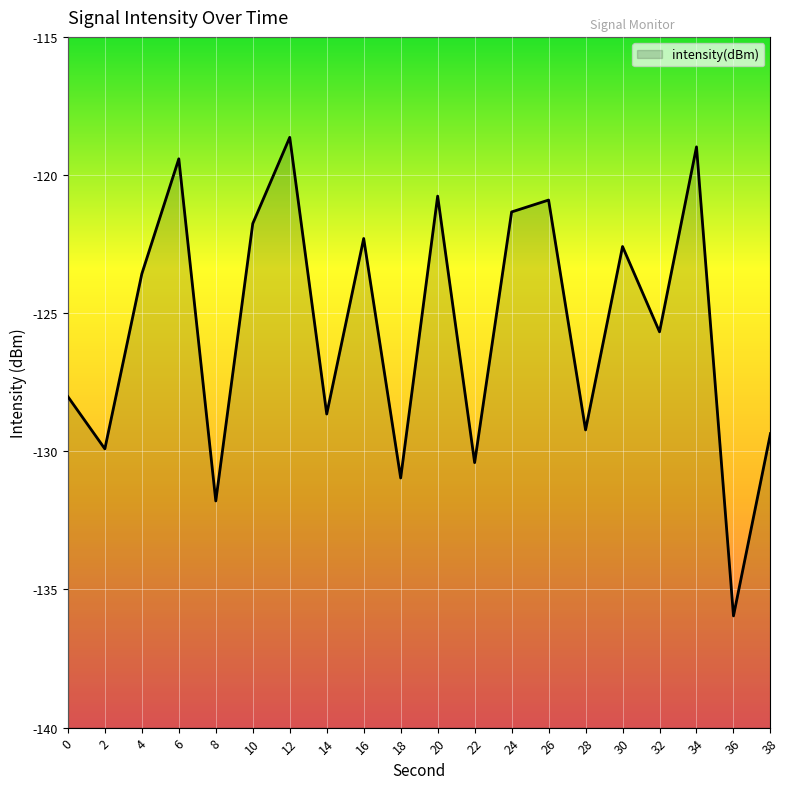

Count the number of data series in this chart.

1